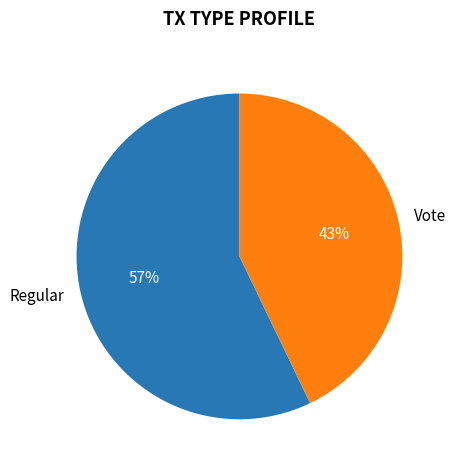

Between Vote and Regular, which is larger?

Regular